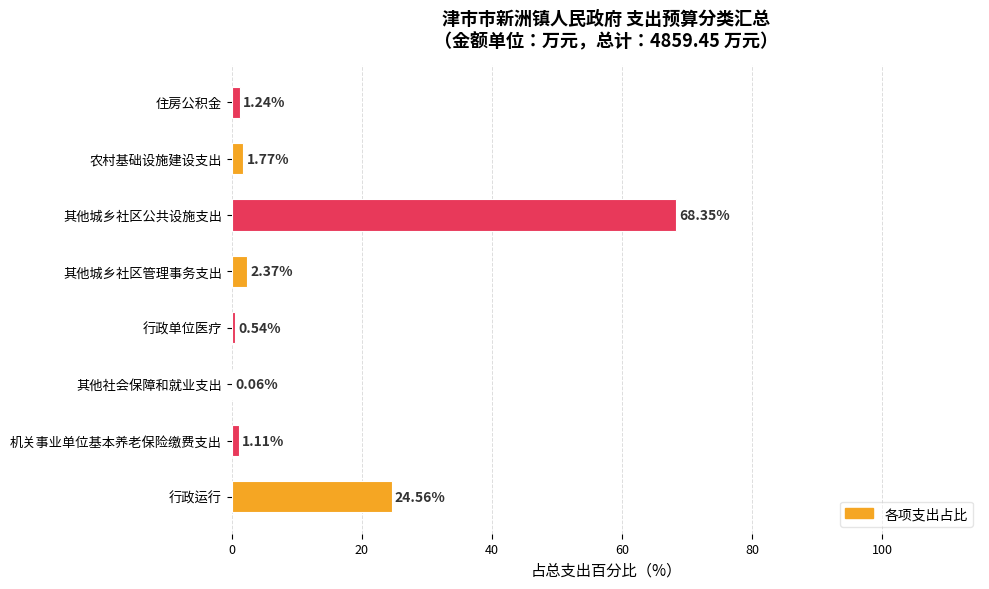

What is the sum of all values?

100.0